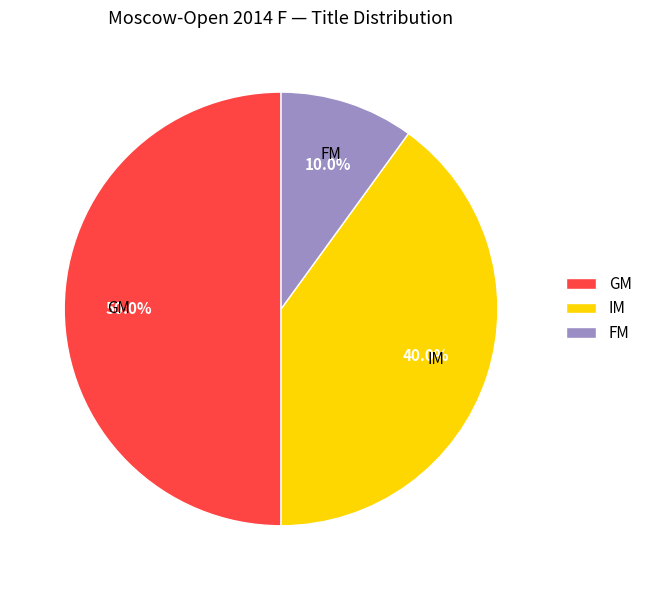

Which category has the smallest portion of the pie?

FM